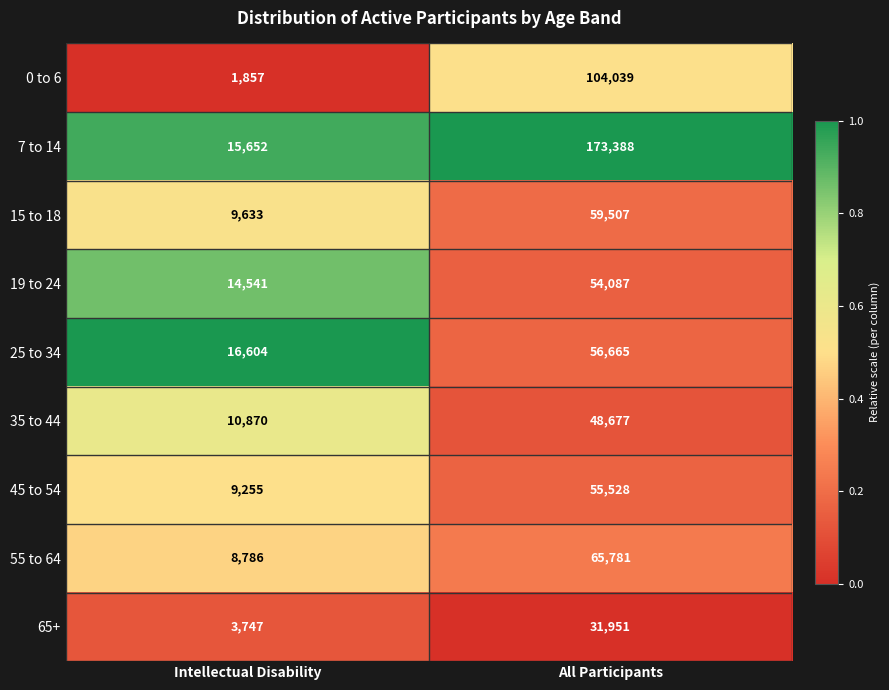

Is the value of 55 to 64 at Intellectual Disability greater than the value of 0 to 6 at Intellectual Disability?

Yes